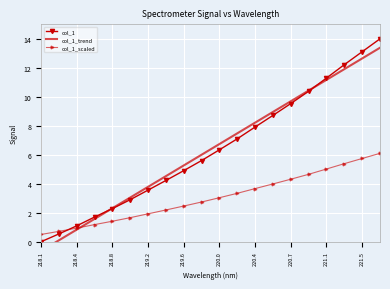

Reading right to left, extract all data points from this chart.

col_1: 14.0	13.1	12.2	11.3	10.4	9.5	8.7	7.9	7.1	6.3	5.6	4.9	4.2	3.6	2.9	2.3	1.7	1.1	0.5	0.0
col_1_trend: 13.4	12.6	11.9	11.2	10.4	9.7	9.0	8.2	7.5	6.7	6.0	5.3	4.5	3.8	3.0	2.3	1.6	0.8	0.1	-0.6
col_1_scaled: 6.1	5.7	5.4	5.0	4.7	4.3	4.0	3.7	3.3	3.0	2.7	2.5	2.2	1.9	1.7	1.4	1.2	0.9	0.7	0.5